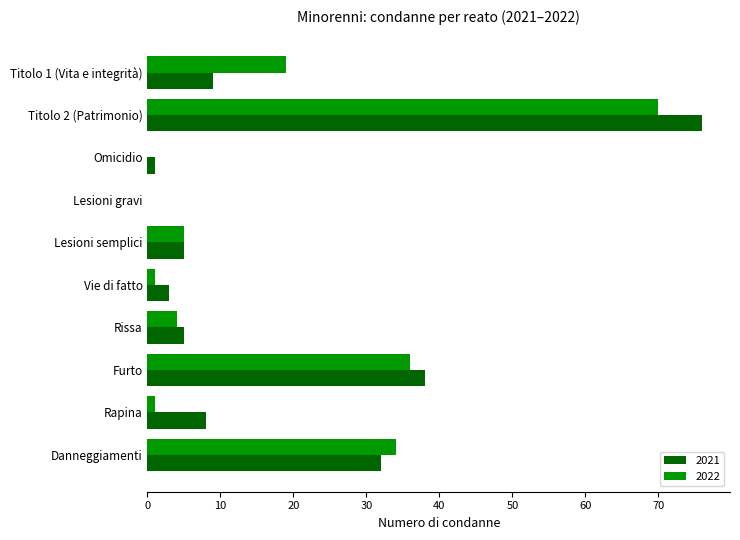

What is the sum of all 2021 values?

177